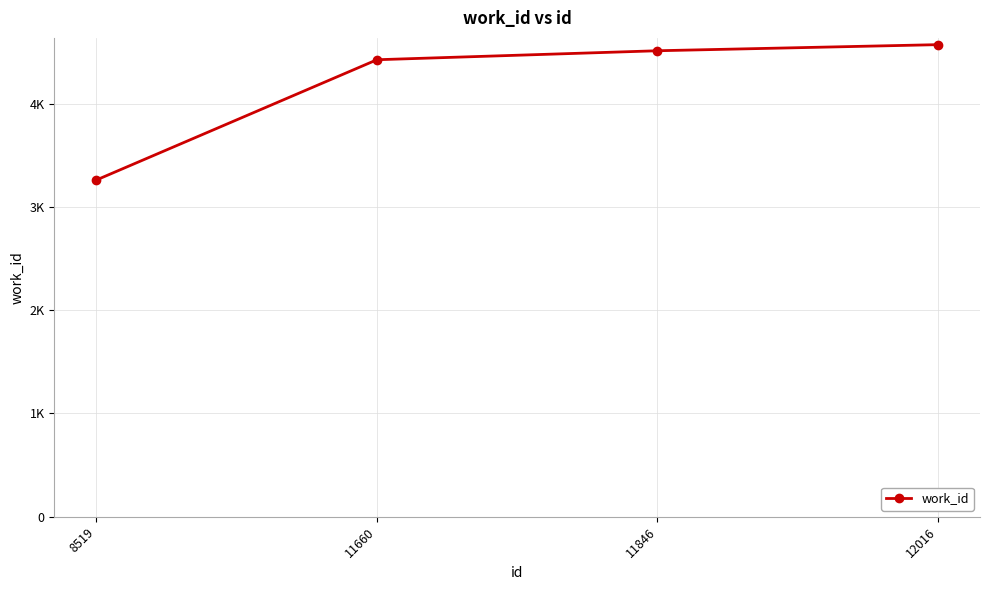

What is the change in value from 11660 to 12016?

+146